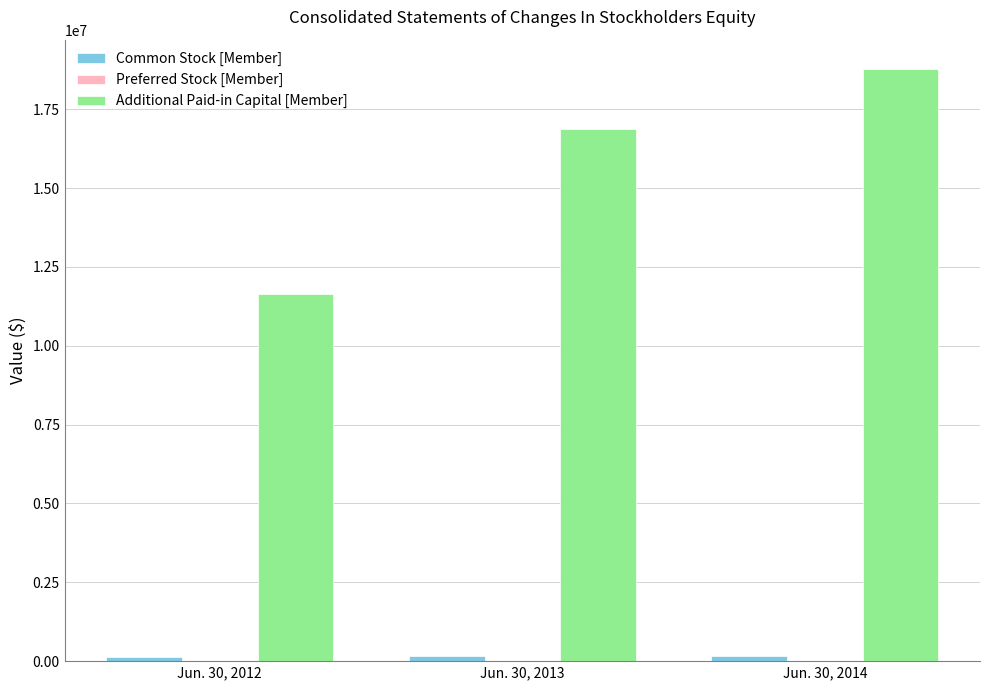

The value of Additional Paid-in Capital [Member] at Jun. 30, 2012 is 11657012. True or false?

True